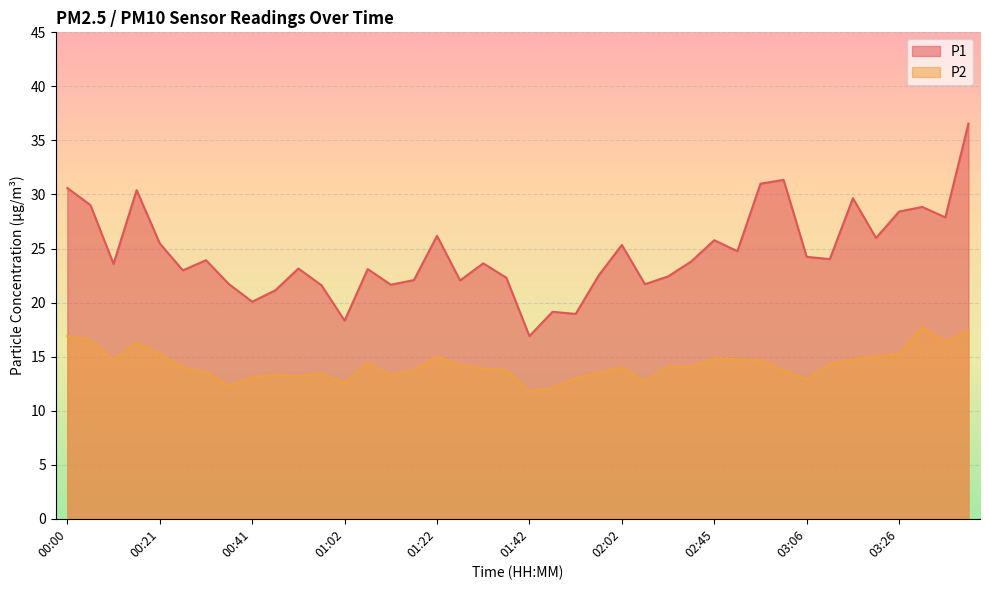

What is the approximate value of P2 at 00:11?

14.7